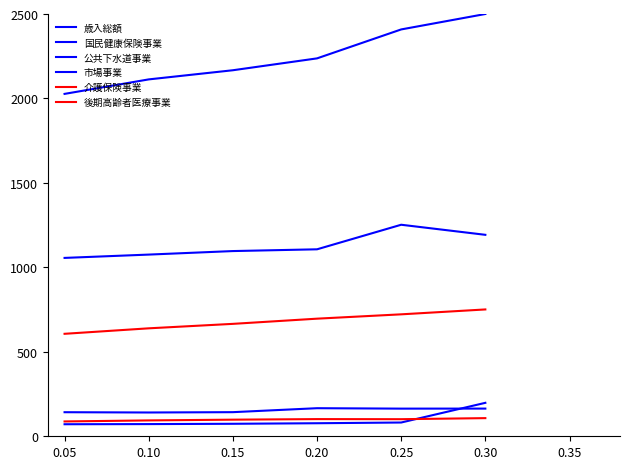

Does the chart have visible grid lines?

No